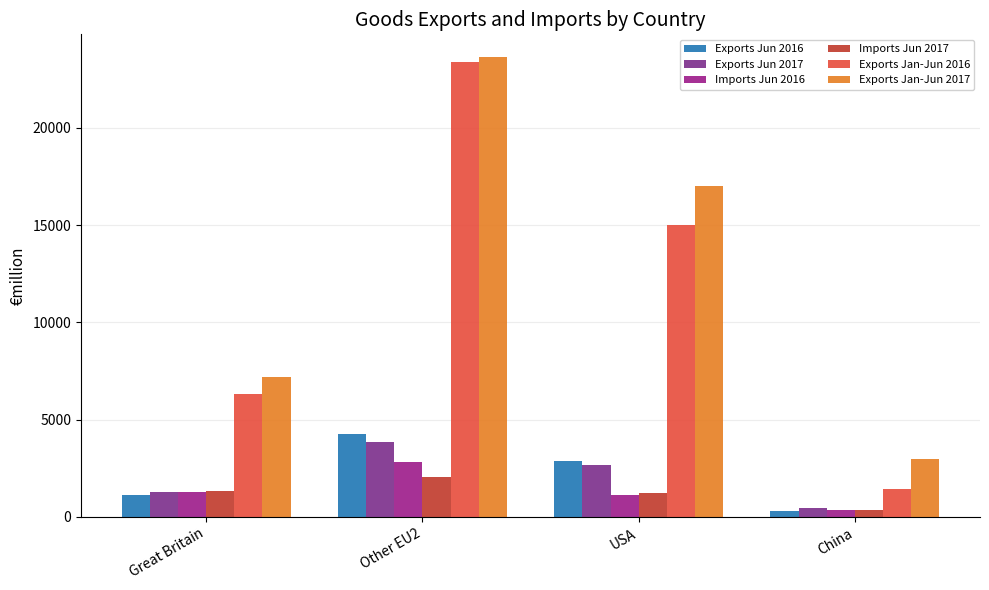

Reading left to right, what are all the values shown in this chart?

Exports Jun 2016: 1113.2	4241.7	2899.0	278.6
Exports Jun 2017: 1275.5	3838.8	2679.5	443.5
Imports Jun 2016: 1305.2	2819.7	1121.8	343.8
Imports Jun 2017: 1333.7	2041.9	1221.6	332.4
Exports Jan-Jun 2016: 6302.8	23380.8	14996.7	1446.4
Exports Jan-Jun 2017: 7198.1	23622.8	17017.0	2988.1